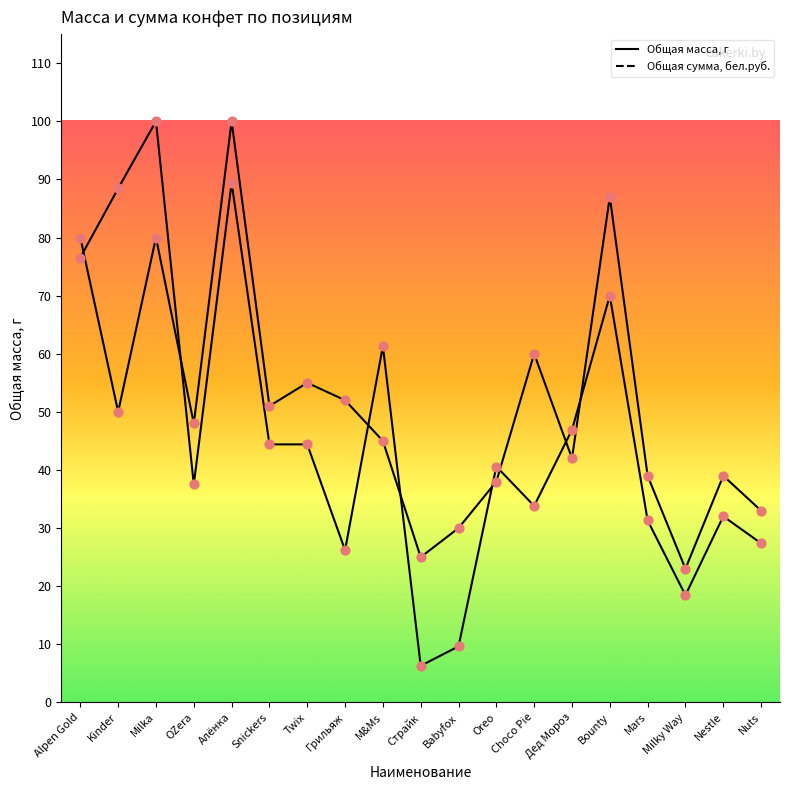

Is the value of Общая масса, г at Алёнка greater than the value of Общая сумма, бел.руб. at OZera?

Yes